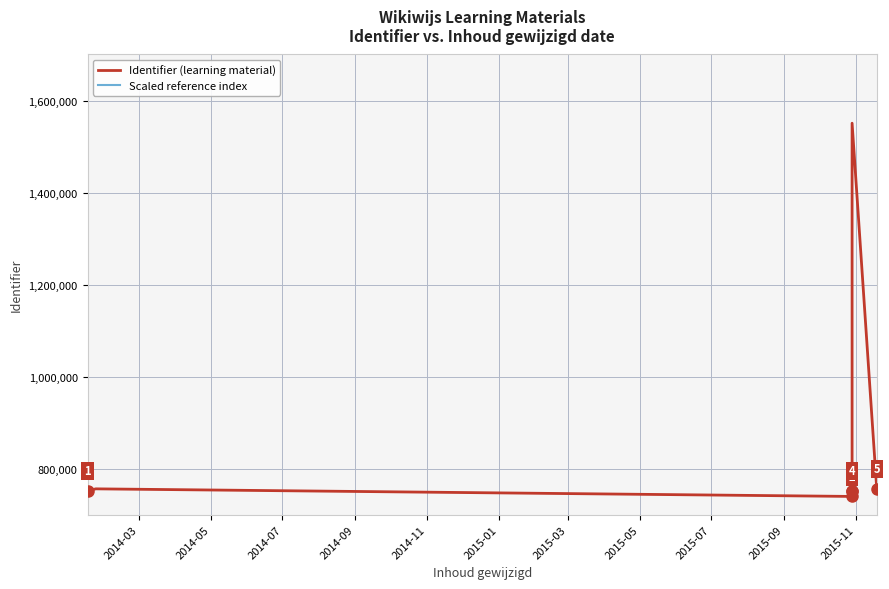

Reading left to right, what are all the values shown in this chart?

Identifier (learning material): 751248.0	756093.0	739591.0	751501.0	751506.0	751094.0	739592.0	751415.0	751479.0	1550675.0	755881.0
Scaled reference index: 100488.3	100491.5	100480.7	100488.5	100488.5	100488.2	100480.7	100488.4	100488.5	101007.9	100491.3